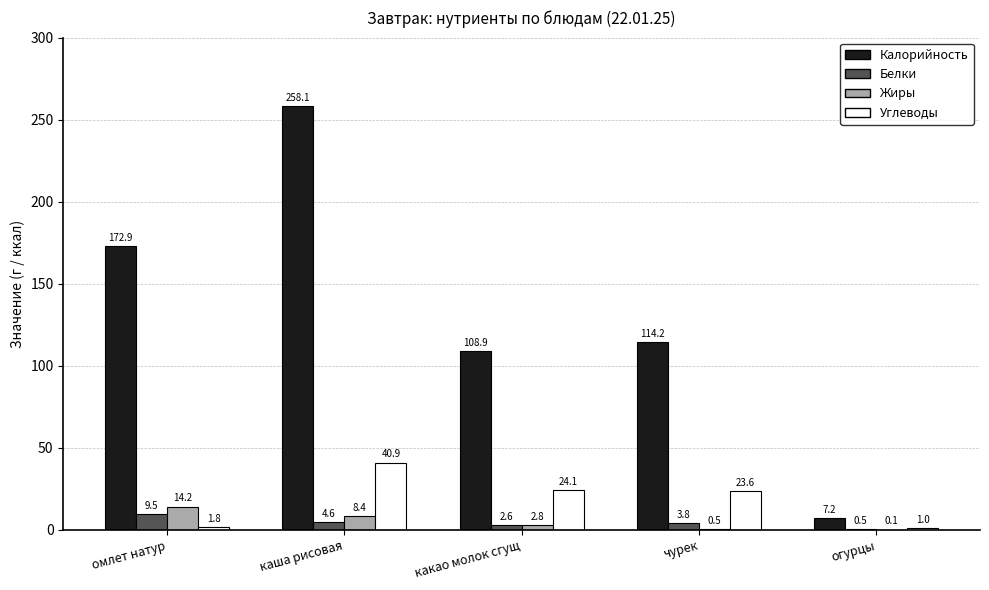

What are all the series names shown in the legend?

Калорийность, Белки, Жиры, Углеводы